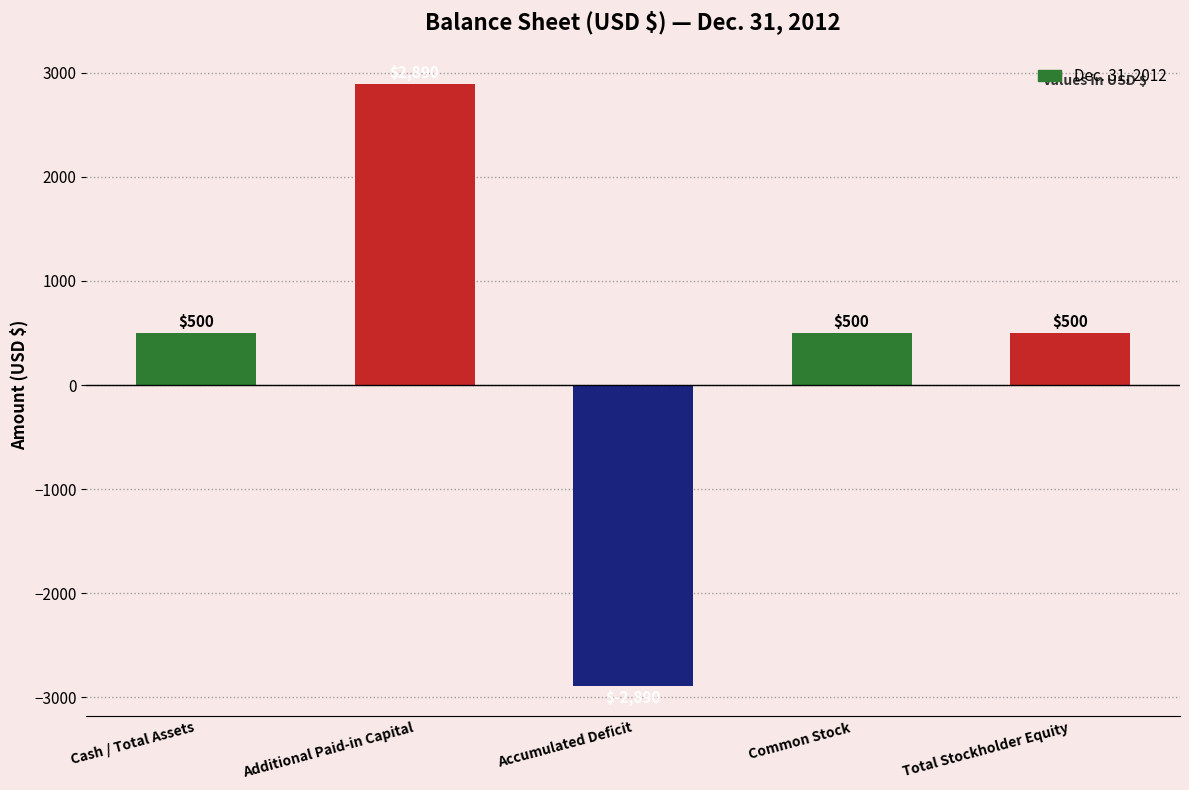

What is the average value?

300